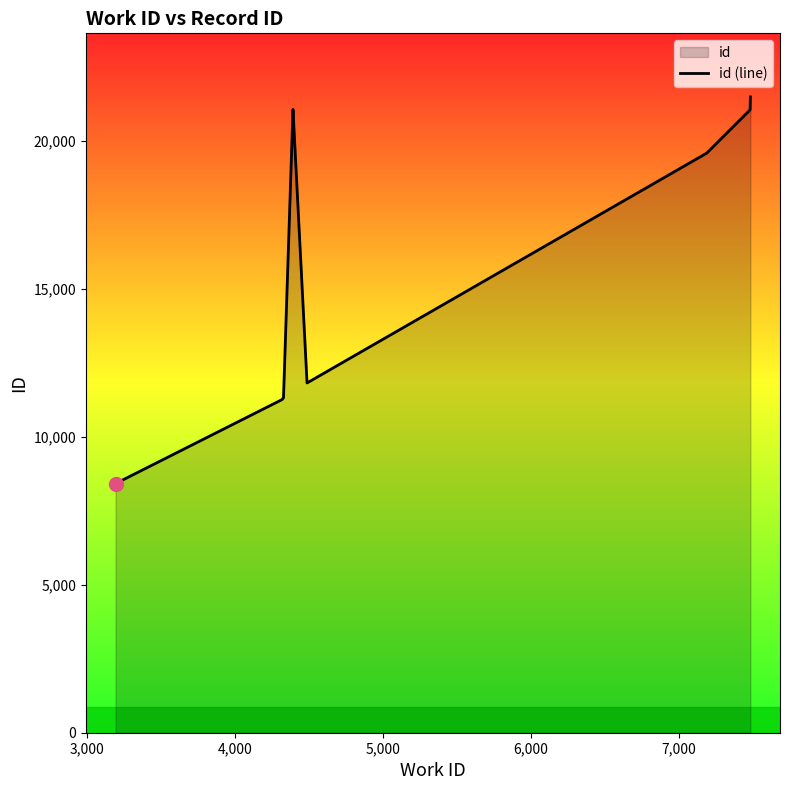

What is the greatest value displayed?

21484